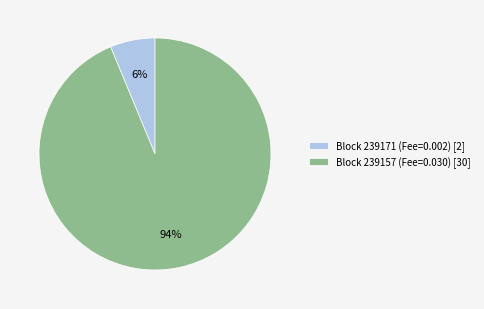

Is it true that Block 239171 (Fee=0.002) [2] is 6% of the pie?

True